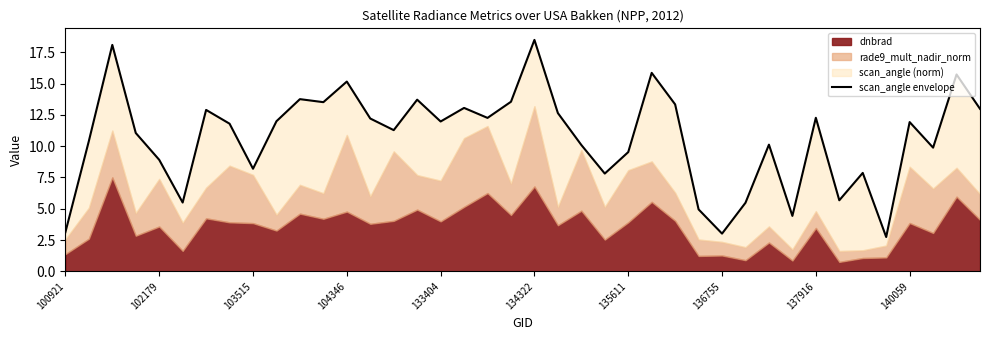

How many data points are less than 11?

17